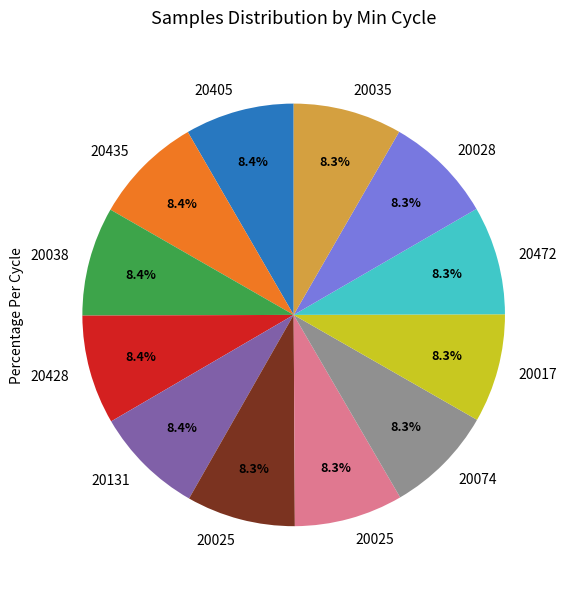

Does any single category account for the majority?

No